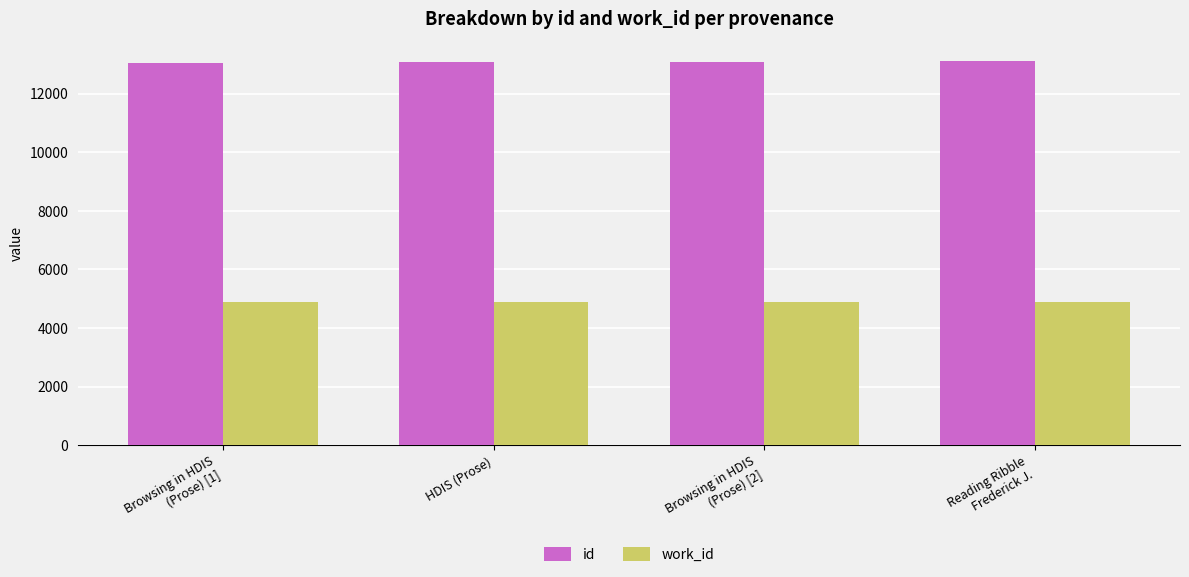

What is the value of the work_id bar at the 4th from the left?

4875